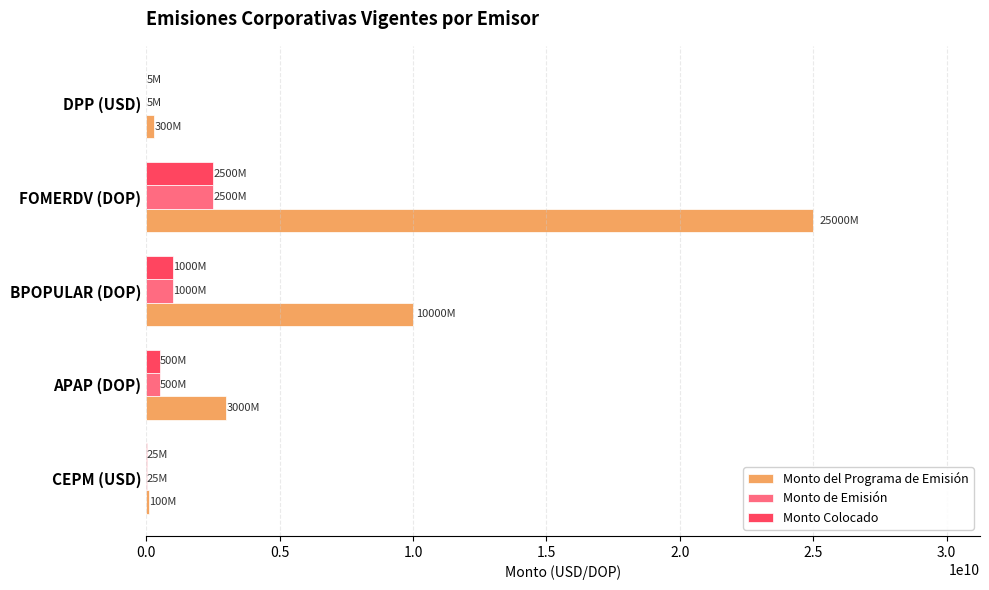

What is the sum of all Monto Colocado values?

4030000000